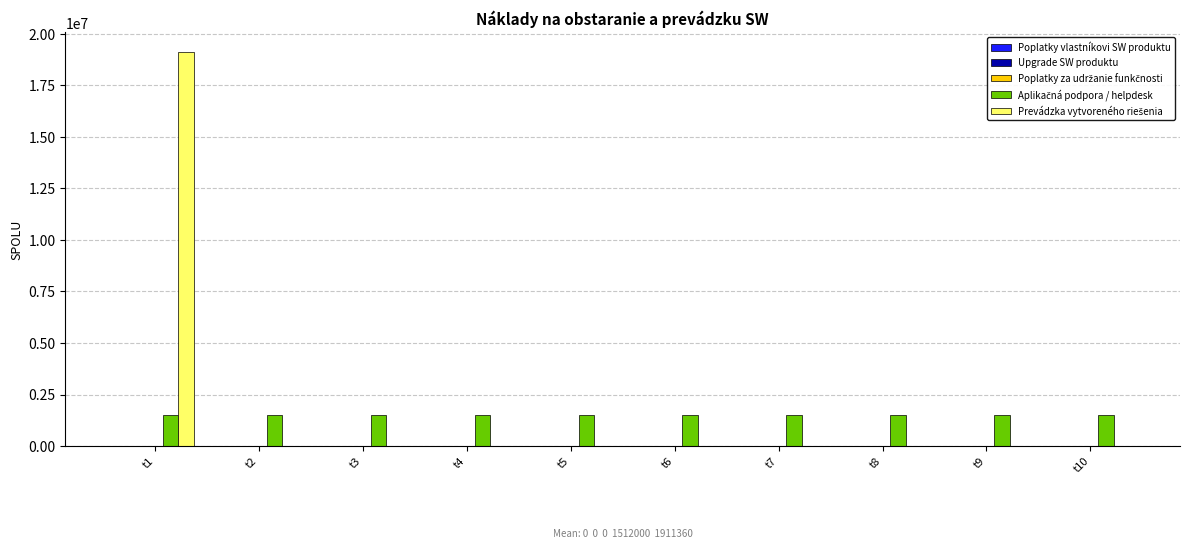

At which category is the sum across all series the highest?

t1